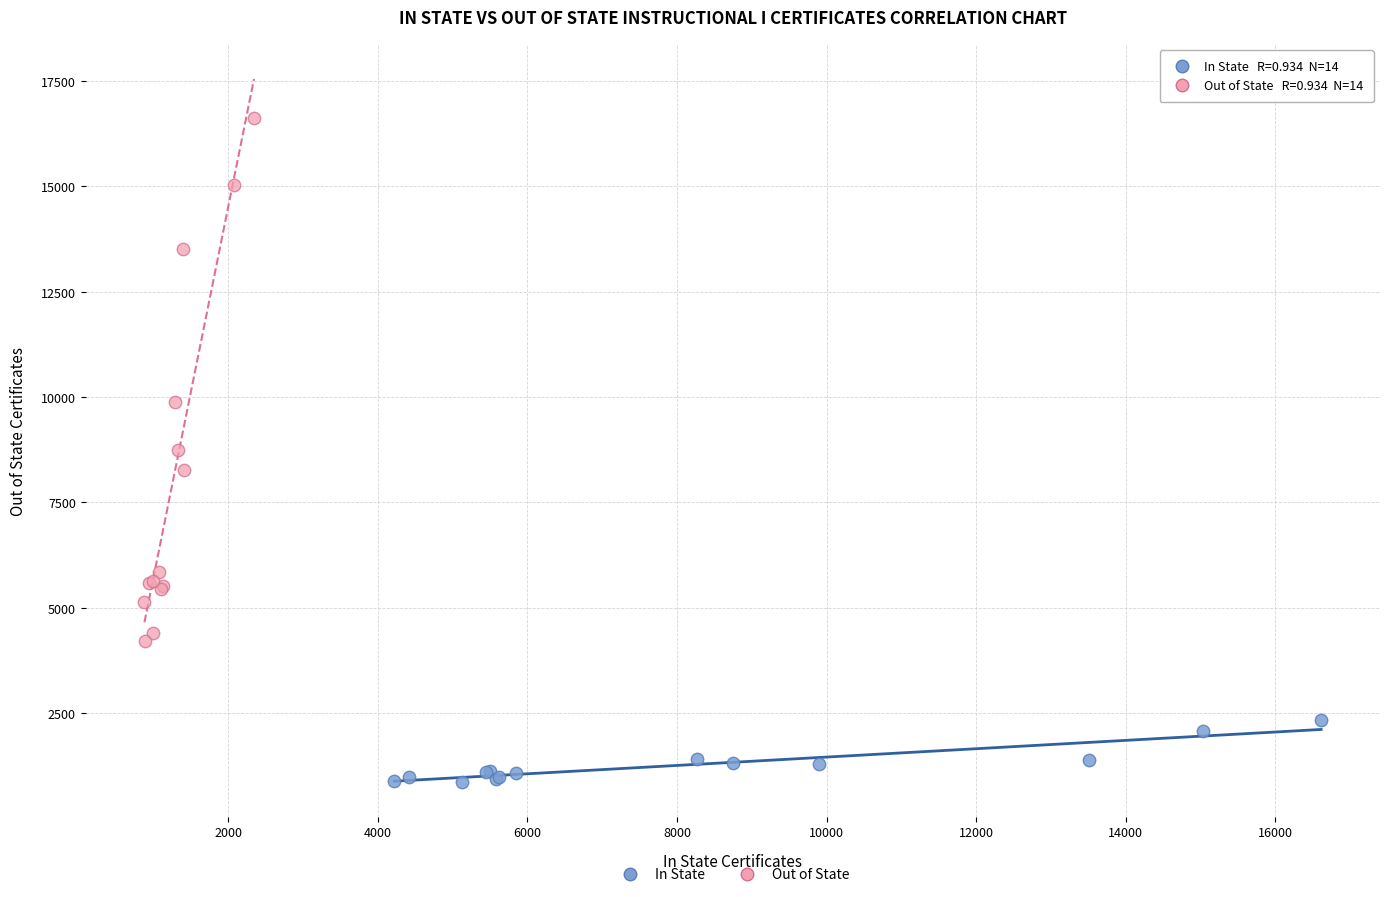

Which series contains the lowest Y value?

In State